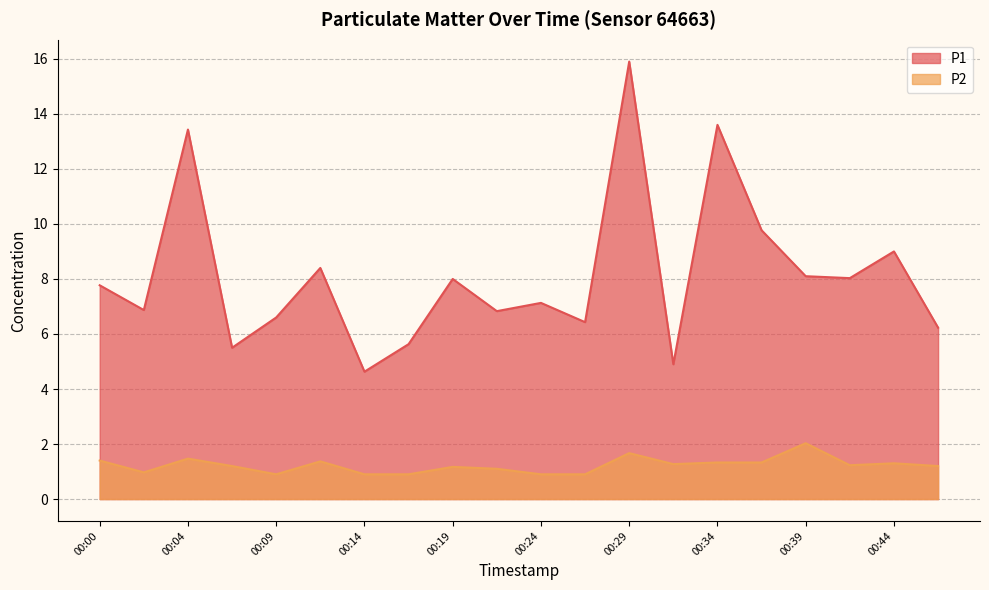

Rank the series by their average value, from lowest to highest.

P2, P1